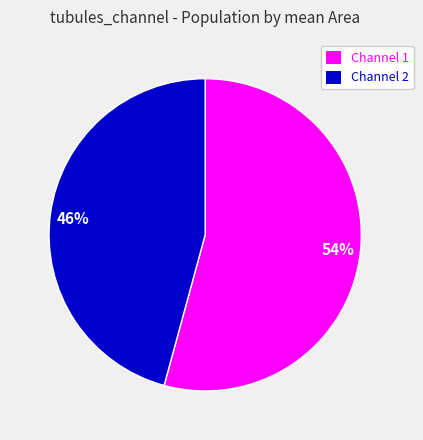

Does any single category account for the majority?

Yes